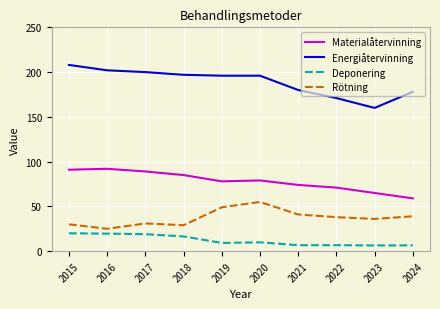

True or false: Energiåtervinning and Deponering intersect in this chart.

False